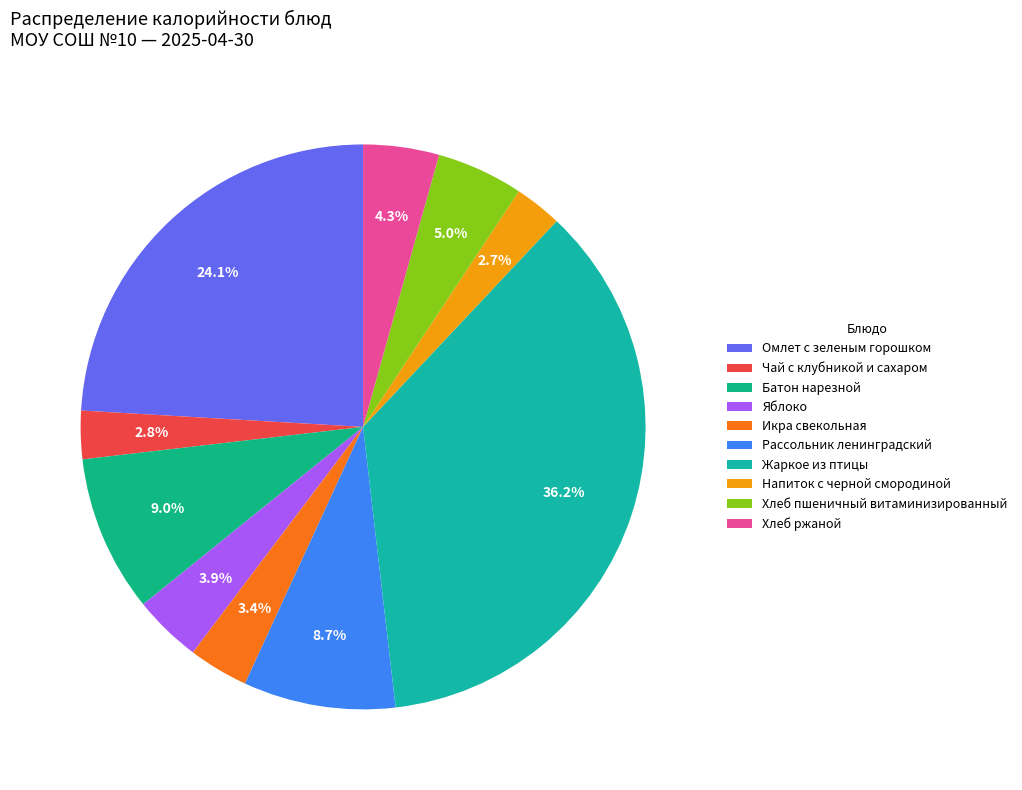

What percentage is the Хлеб пшеничный витаминизированный slice, to the nearest percent?

5%